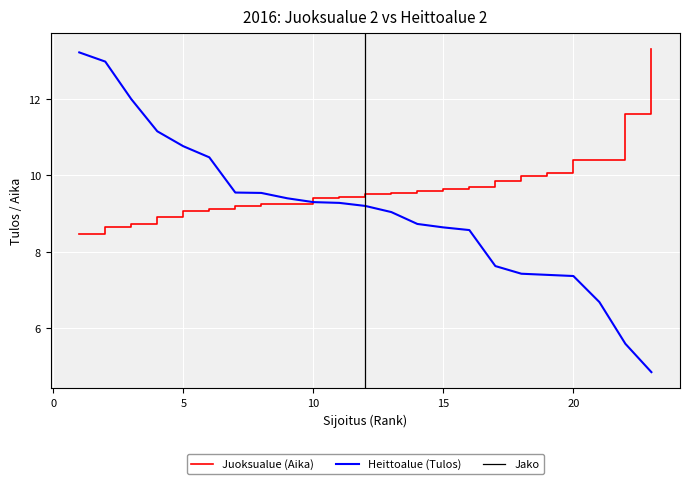

What is the difference between the maximum and second lowest values in the Heittoalue (Tulos) series?

7.6